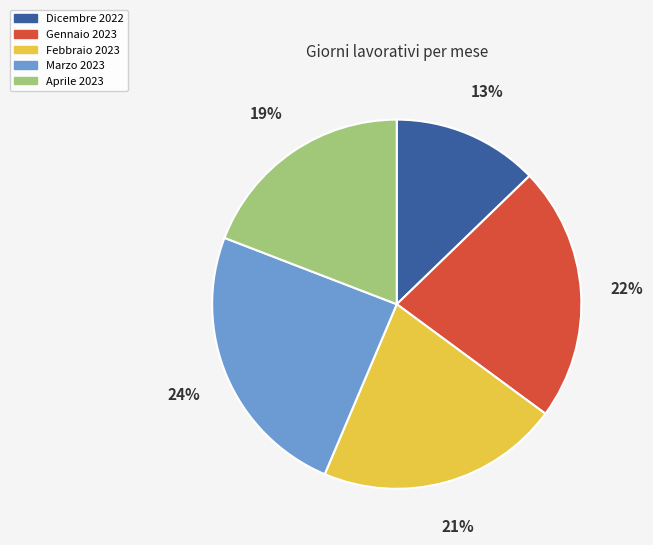

Rank the categories by value from lowest to highest.

Dicembre 2022, Aprile 2023, Febbraio 2023, Gennaio 2023, Marzo 2023